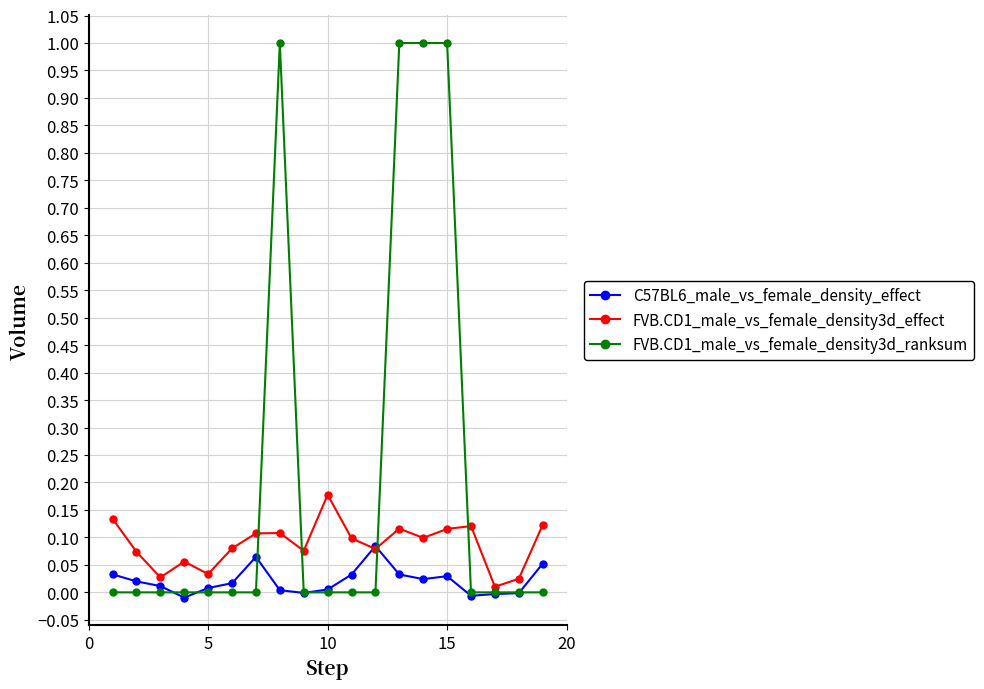

Which series has the largest total across all categories?

FVB.CD1_male_vs_female_density3d_ranksum